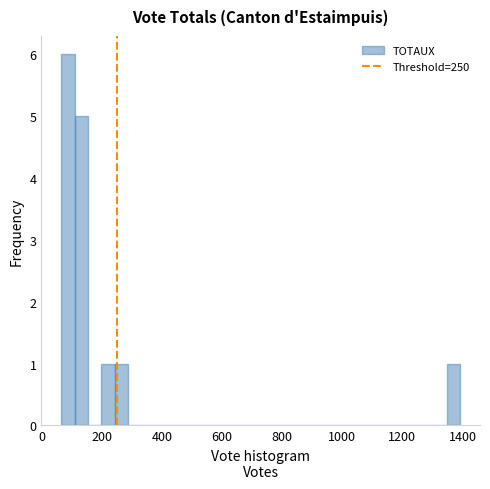

Read against the x-axis, roughly where is the centre of the tallest bar?

80